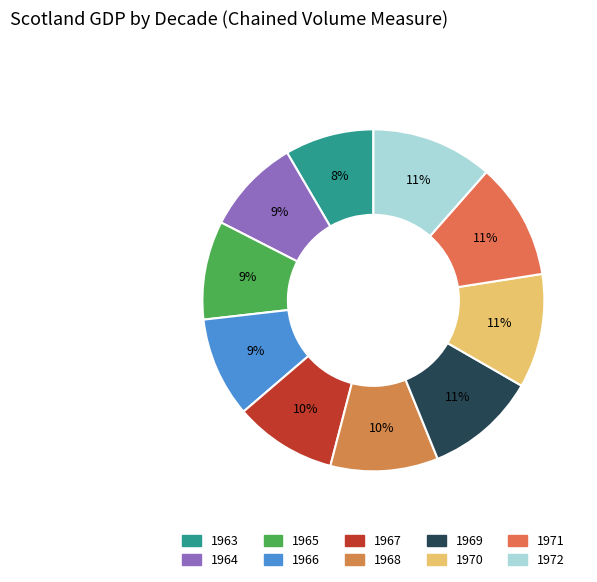

How many segments does this pie chart have?

10